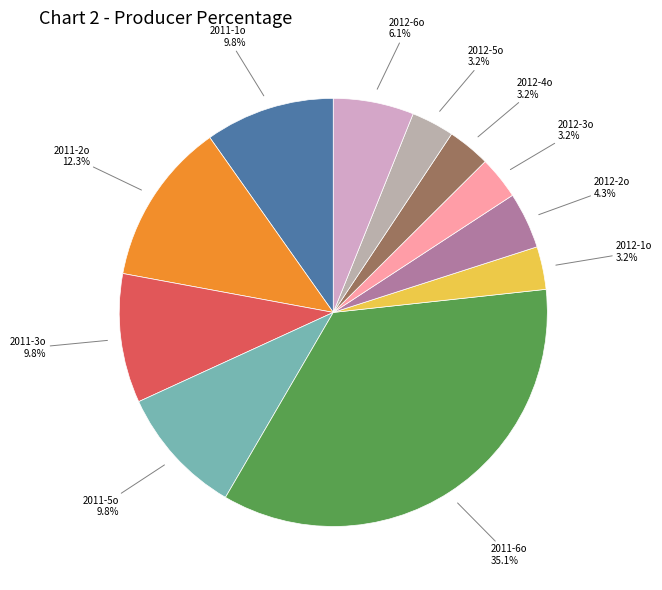

To the nearest percent, what is the difference between the largest and smallest slice percentages?

32%